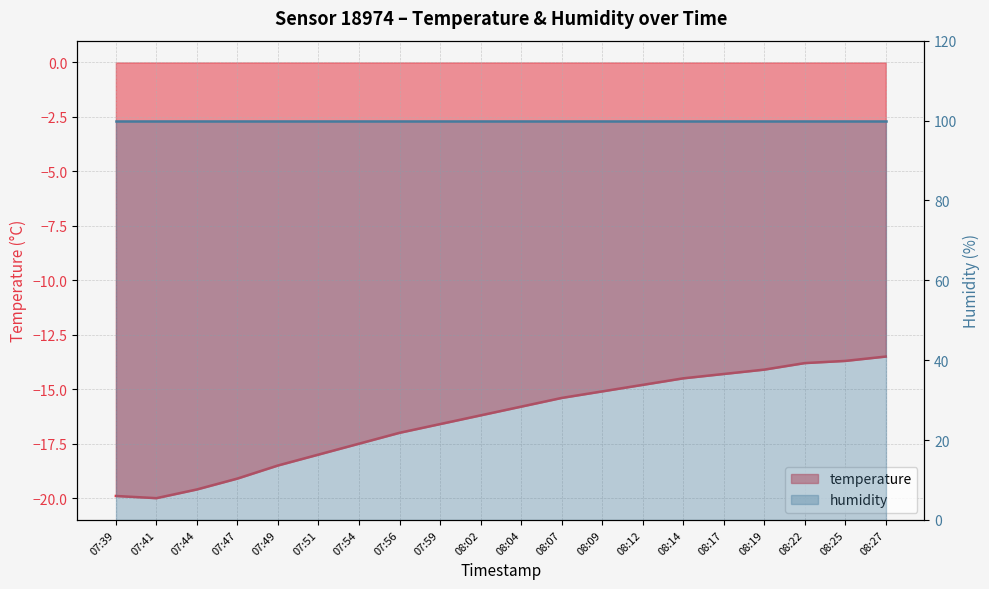

What is the label of the 19th point from the right?

07:41